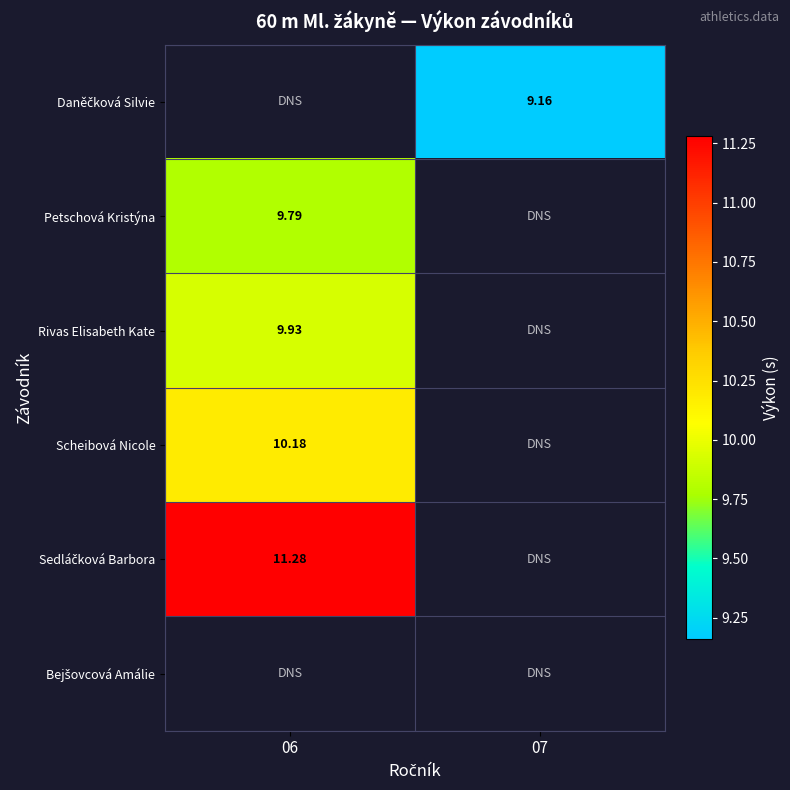

The value of Rivas Elisabeth Kate at 06 is 9.9. True or false?

True